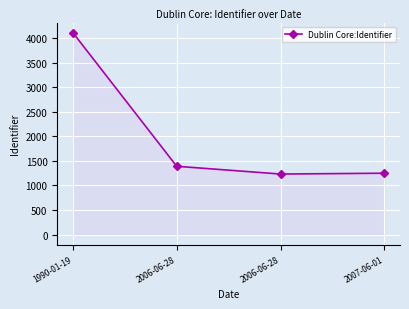

Which category has the highest value across all series?

1990-01-19